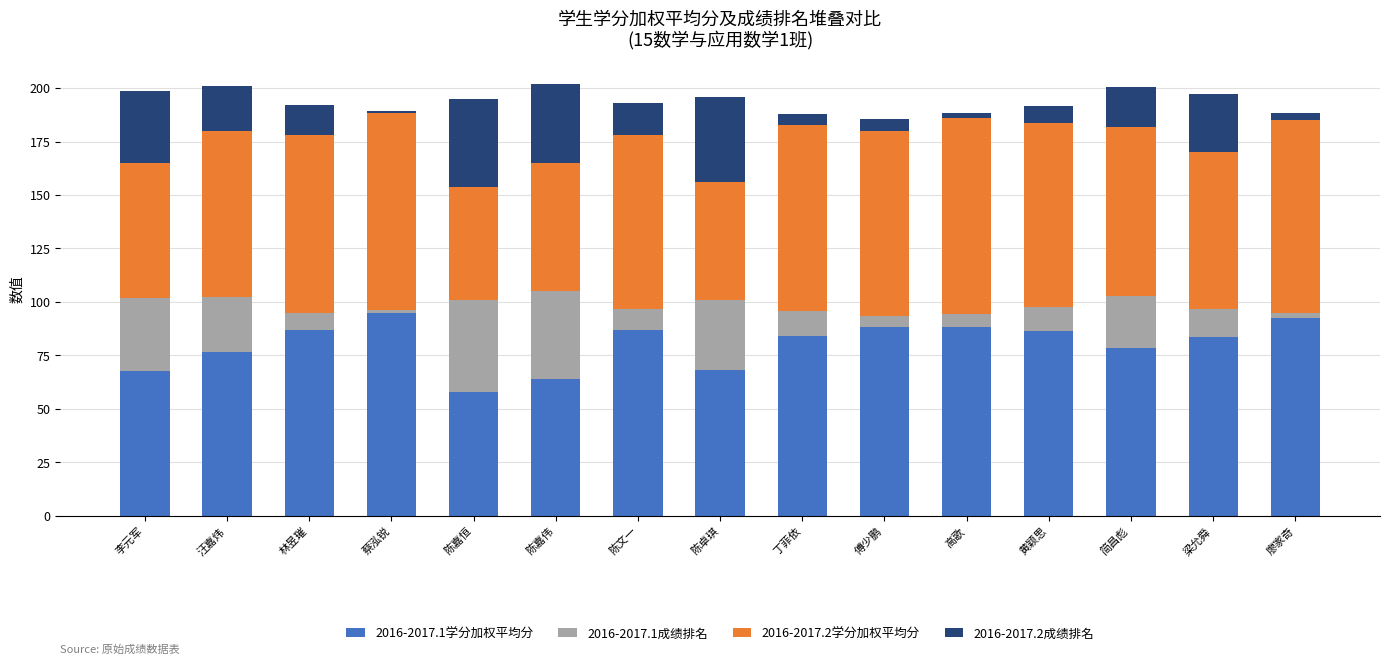

What is the difference between the maximum and minimum values in the 2016-2017.1学分加权平均分 series?

37.3